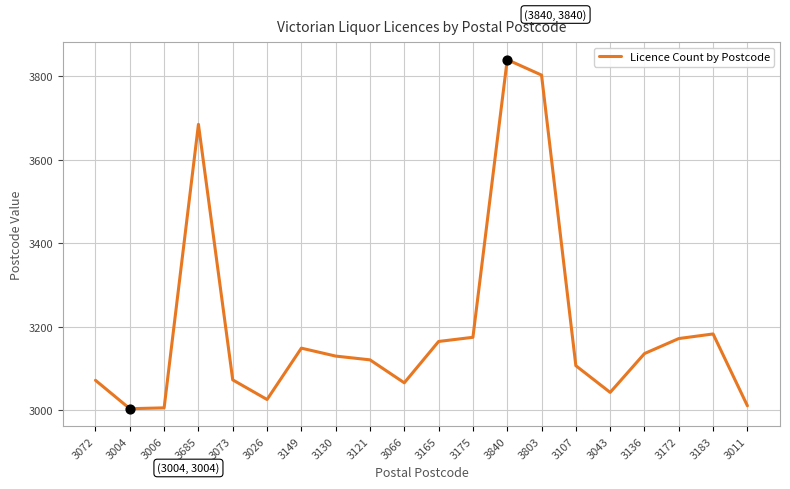

What is the ratio of the value at 3149 to the value at 3121?

1.0